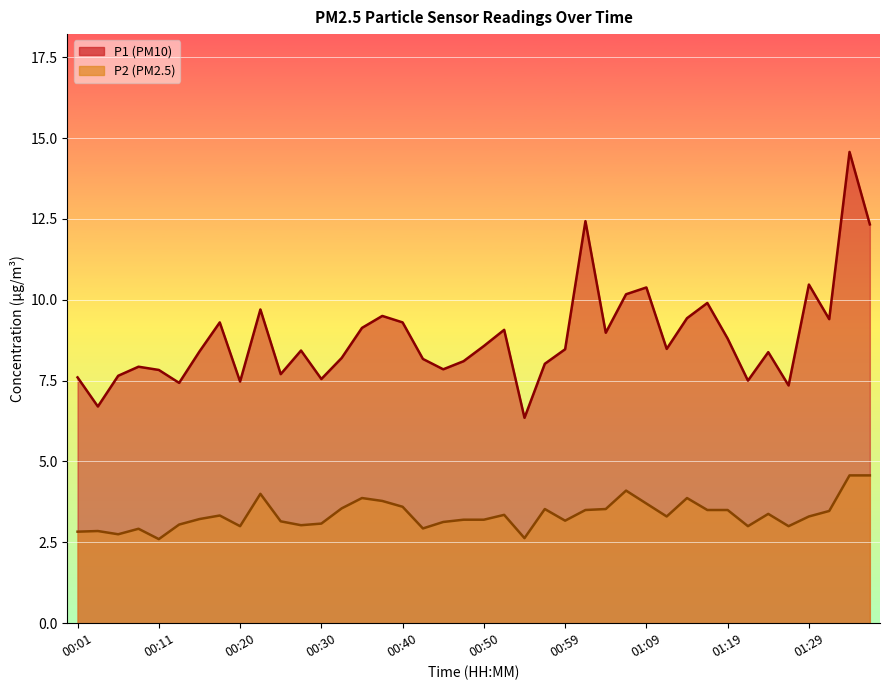

Reading right to left, transcribe all the data shown in this chart.

P1: 12.3	14.6	9.4	10.5	7.3	8.4	7.5	8.8	9.9	9.4	8.5	10.4	10.2	9.0	12.4	8.5	8.0	6.3	9.1	8.6	8.1	7.8	8.2	9.3	9.5	9.1	8.2	7.5	8.4	7.7	9.7	7.5	9.3	8.4	7.4	7.8	7.9	7.7	6.7	7.6
P2: 4.6	4.6	3.5	3.3	3.0	3.4	3.0	3.5	3.5	3.9	3.3	3.7	4.1	3.5	3.5	3.2	3.5	2.6	3.4	3.2	3.2	3.1	2.9	3.6	3.8	3.9	3.5	3.1	3.0	3.1	4.0	3.0	3.3	3.2	3.0	2.6	2.9	2.8	2.9	2.8